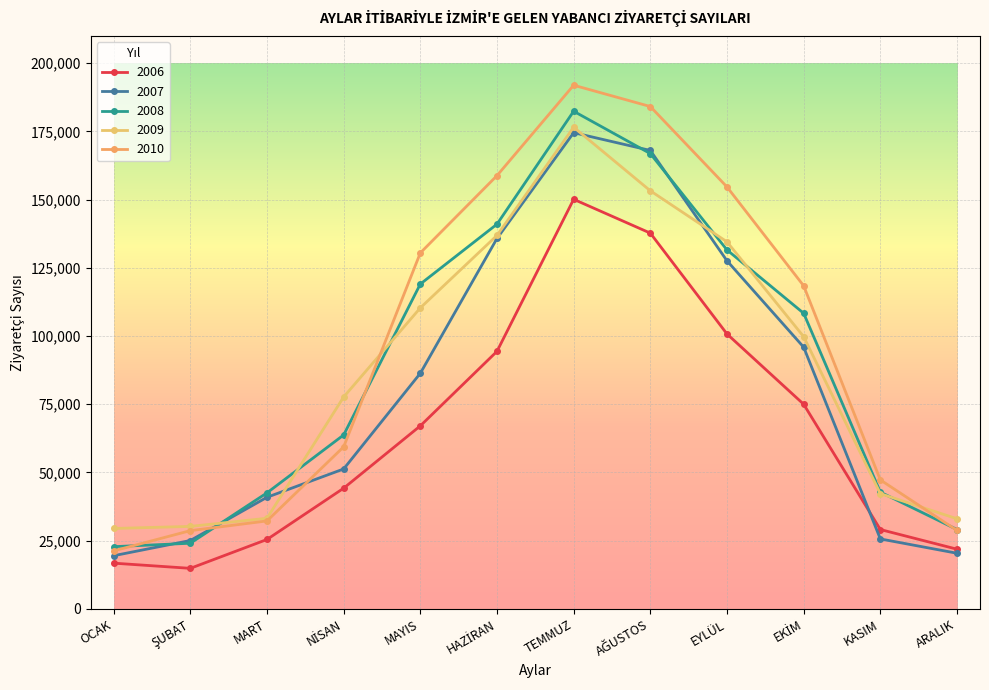

Does the chart have visible grid lines?

Yes